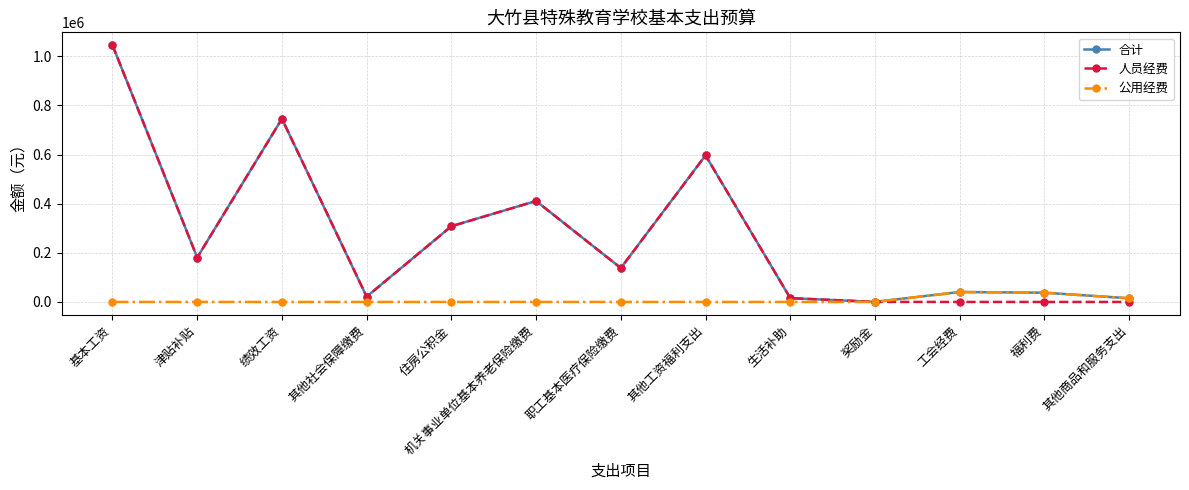

What is the difference between the highest and lowest values at 津贴补贴?

180744